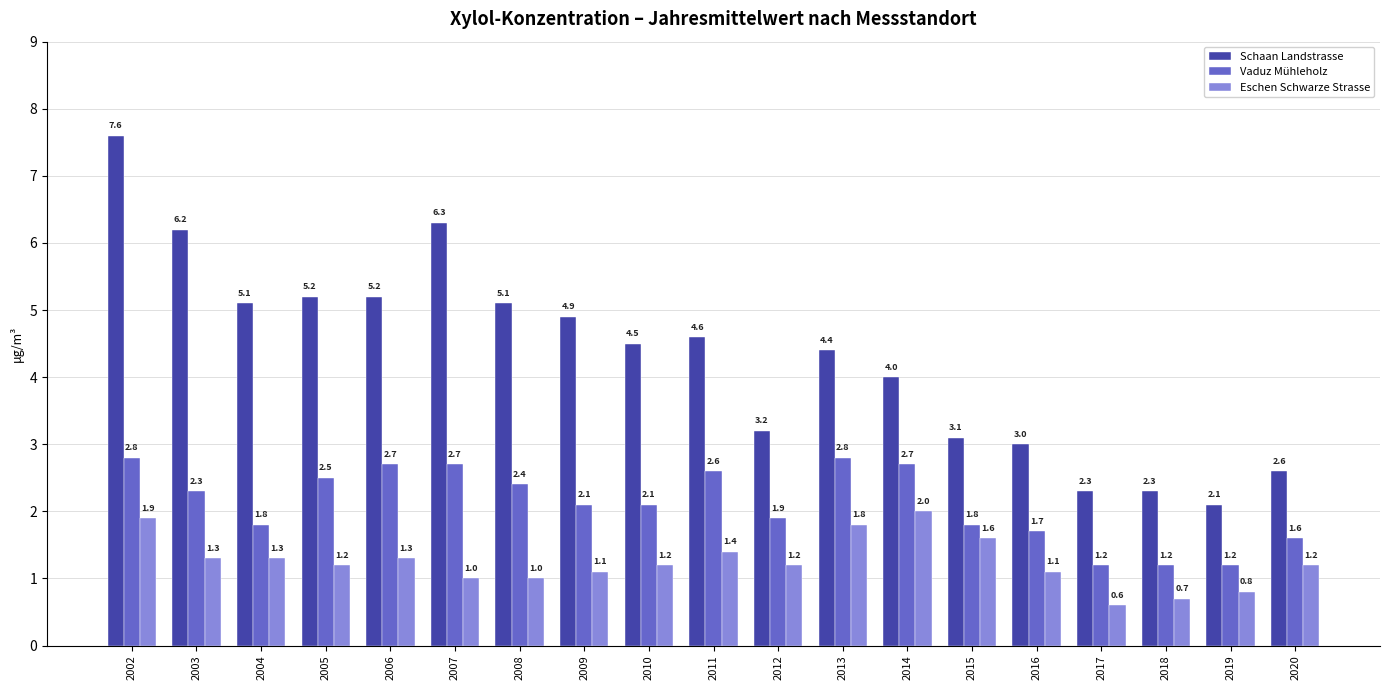

Are the bars grouped side by side (vs. stacked)?

Yes